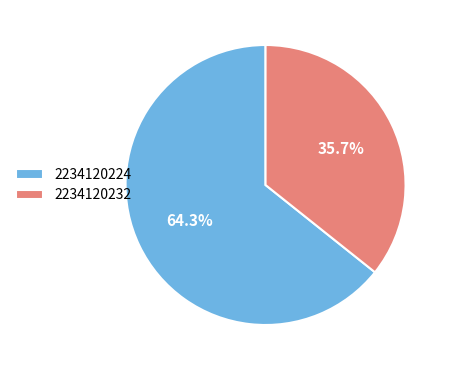

What is the ratio of the value at 2234120232 to the value at 2234120224?

0.6